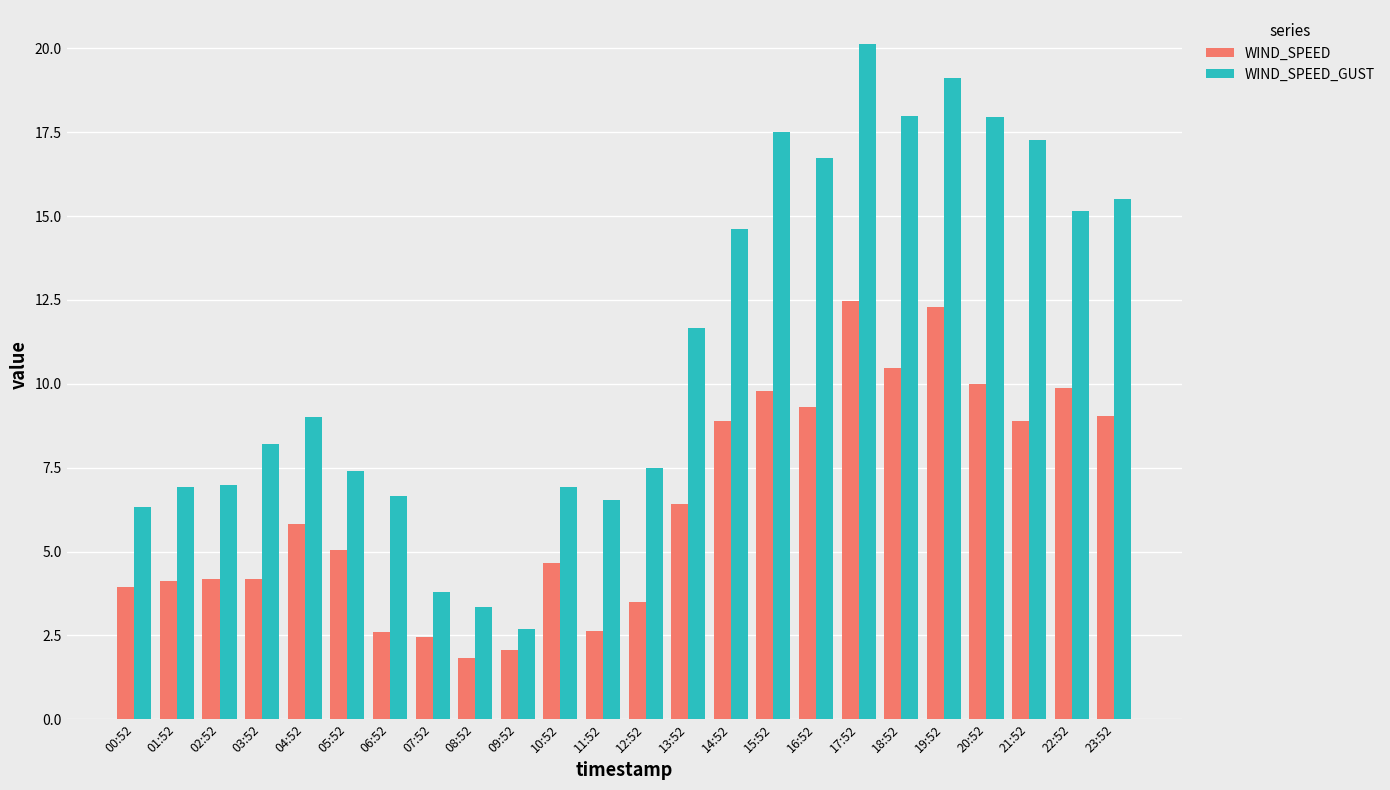

How many distinct data groups are displayed?

2